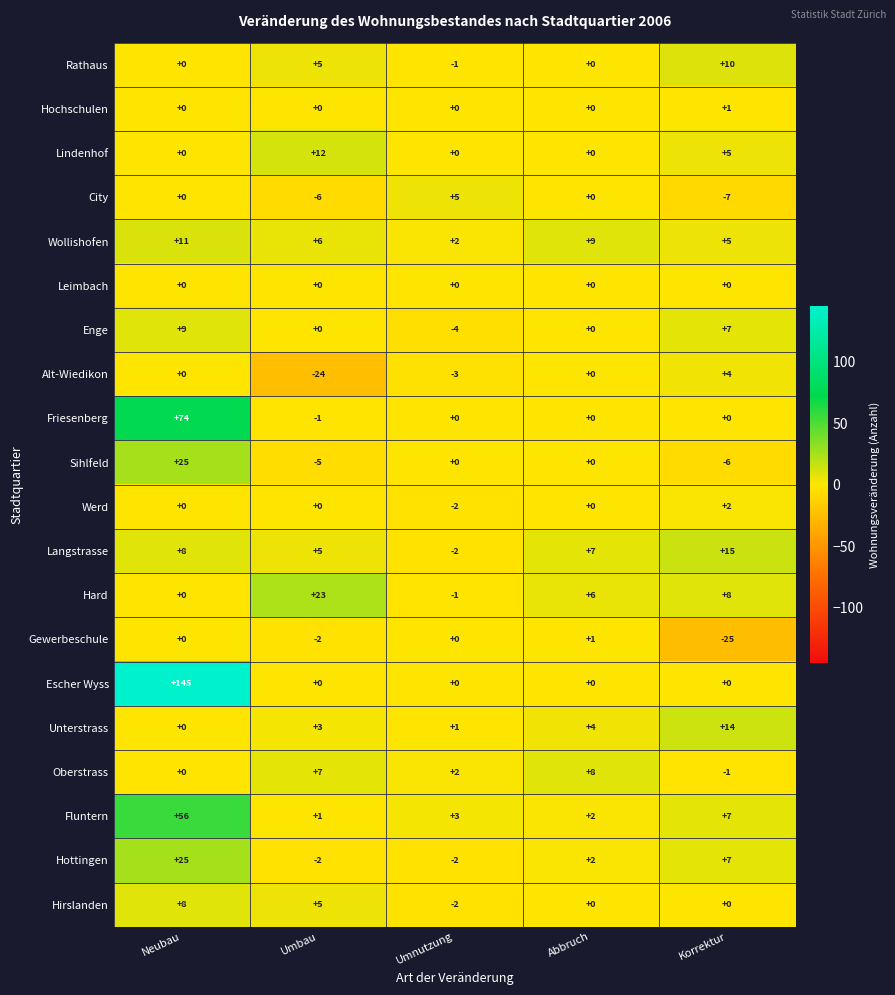

Read the Hottingen value at Neubau, to the nearest 5.

25